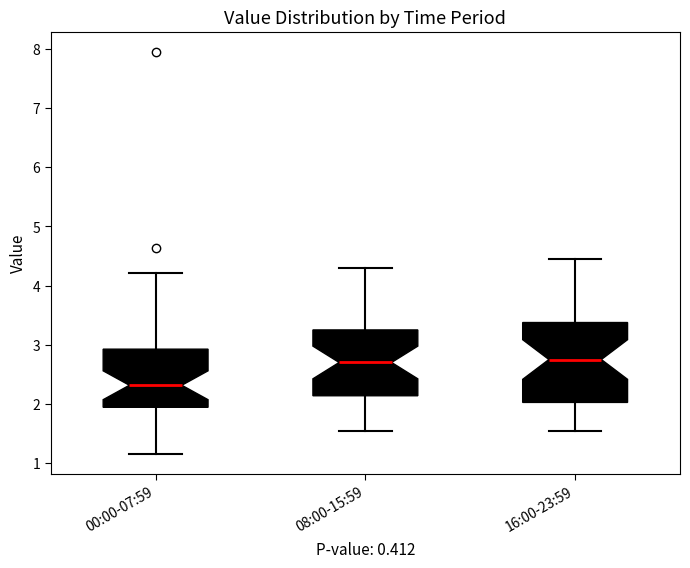

Where does the median line of the box for 16:00-23:59 sit on the y-axis? The values are not printed on the chart, so give them approximately, as read against the axis.

2.8